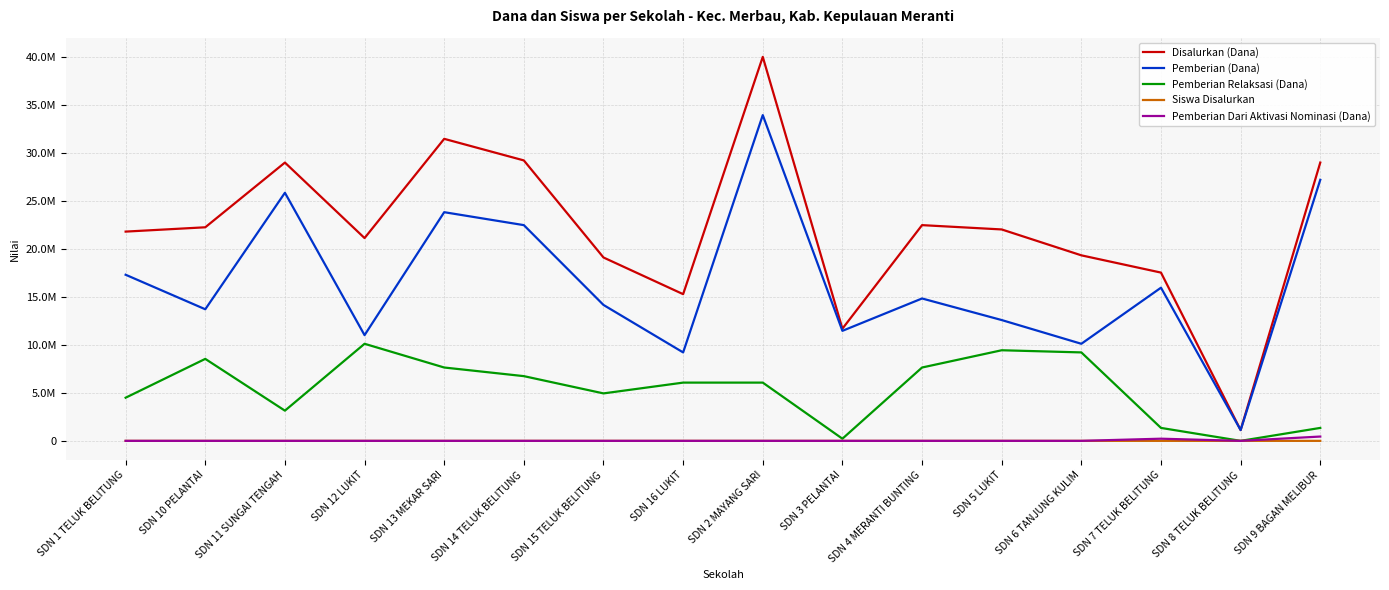

Where does the Pemberian Relaksasi (Dana) series first go above 6075000?

SDN 10 PELANTAI